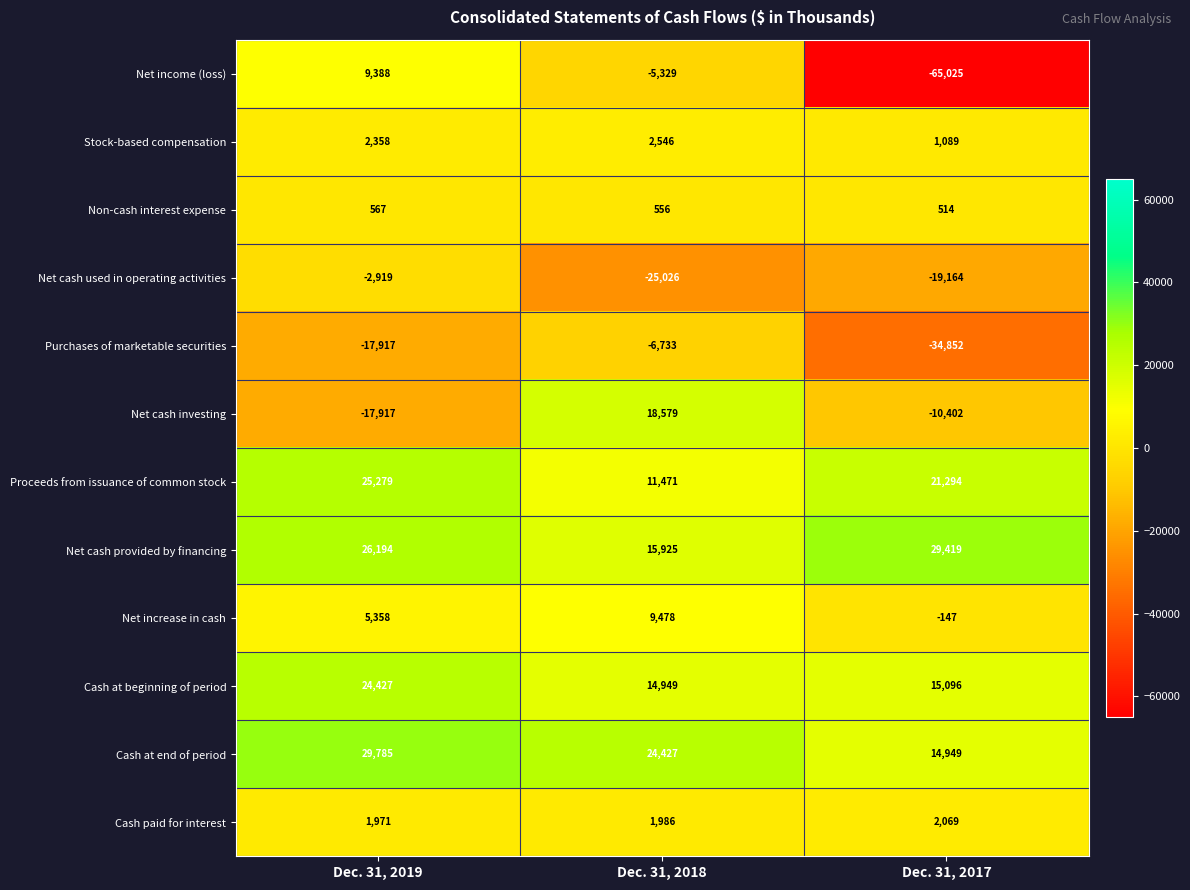

What is the average value of the Cash at beginning of period series?

18157